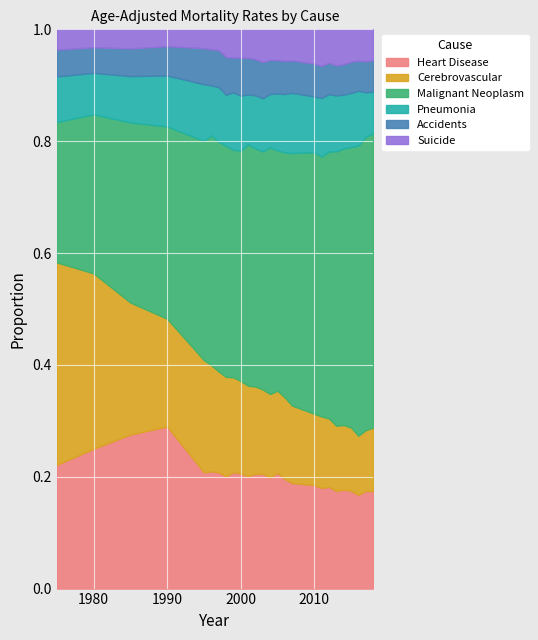

Reading left to right, extract all data points from this chart.

Heart Disease: 1975=133.6	1980=134.5	1985=129.4	1990=126.7	1995=82.7	1996=80.1	1997=77.3	1998=74.5	1999=77.0	2000=74.7	2001=70.2	2002=69.3	2003=68.6	2004=64.9	2005=67.0	2006=60.4	2007=56.6	2010=52.3	2011=49.2	2012=48.4	2013=44.7	2014=43.7	2015=41.9	2016=38.9	2017=39.1	2018=37.7
Cerebrovascular: 1975=218.4	1980=168.8	1985=110.9	1990=84.2	1995=79.9	1996=72.6	1997=67.0	1998=66.0	1999=62.7	2000=60.1	2001=56.6	2002=52.7	2003=50.5	2004=48.8	2005=47.5	2006=45.0	2007=41.6	2010=36.0	2011=35.0	2012=32.5	2013=29.9	2014=28.5	2015=27.2	2016=24.5	2017=24.3	2018=24.6
Malignant Neoplasm: 1975=151.5	1980=153.0	1985=151.3	1990=150.3	1995=156.1	1996=157.0	1997=152.7	1998=153.4	1999=150.5	2000=149.5	2001=150.9	2002=143.7	2003=142.4	2004=144.1	2005=139.0	2006=135.1	2007=135.6	2010=132.0	2011=127.2	2012=126.9	2013=125.7	2014=122.1	2015=120.3	2016=120.3	2017=117.4	2018=113.8
Pneumonia: 1975=49.2	1980=39.9	1985=38.9	1990=39.8	1995=40.3	1996=34.2	1997=36.1	1998=33.9	1999=37.9	2000=35.6	2001=31.2	2002=32.0	2003=31.8	2004=31.2	2005=33.0	2006=32.2	2007=32.3	2010=28.2	2011=28.6	2012=27.3	2013=25.6	2014=23.8	2015=23.2	2016=22.7	2017=17.8	2018=16.2
Accidents: 1975=29.0	1980=24.6	1985=23.3	1990=22.9	1995=25.7	1996=24.6	1997=24.7	1998=25.0	1999=23.1	2000=24.7	2001=22.9	2002=21.9	2003=21.6	2004=20.0	2005=19.3	2006=18.3	2007=17.4	2010=16.6	2011=15.7	2012=14.9	2013=13.8	2014=13.4	2015=13.4	2016=12.5	2017=12.4	2018=12.2
Suicide: 1975=21.8	1980=17.3	1985=16.0	1990=13.2	1995=13.4	1996=13.7	1997=13.8	1998=18.4	1999=18.6	2000=18.4	2001=17.8	2002=18.0	2003=19.6	2004=17.8	2005=17.8	2006=17.4	2007=16.7	2010=17.3	2011=17.9	2012=15.9	2013=16.5	2014=15.4	2015=13.9	2016=13.0	2017=12.8	2018=11.9